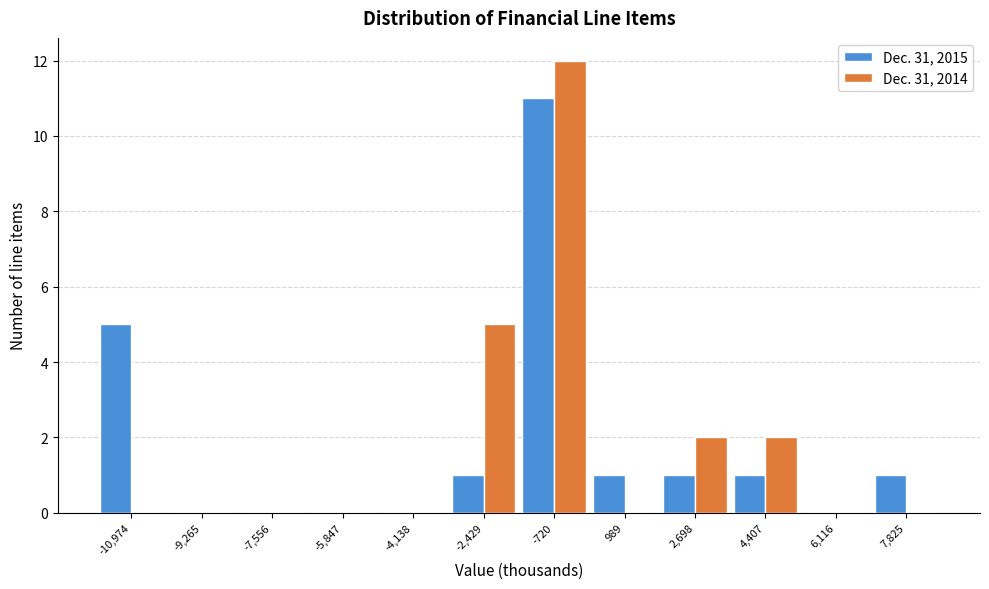

Reading right to left, transcribe all the data shown in this chart.

Dec. 31, 2015: 7,825=1	6,116=0	4,407=1	2,698=1	989=1	-720=11	-2,429=1	-4,138=0	-5,847=0	-7,556=0	-9,265=0	-10,974=5
Dec. 31, 2014: 7,825=0	6,116=0	4,407=2	2,698=2	989=0	-720=12	-2,429=5	-4,138=0	-5,847=0	-7,556=0	-9,265=0	-10,974=0